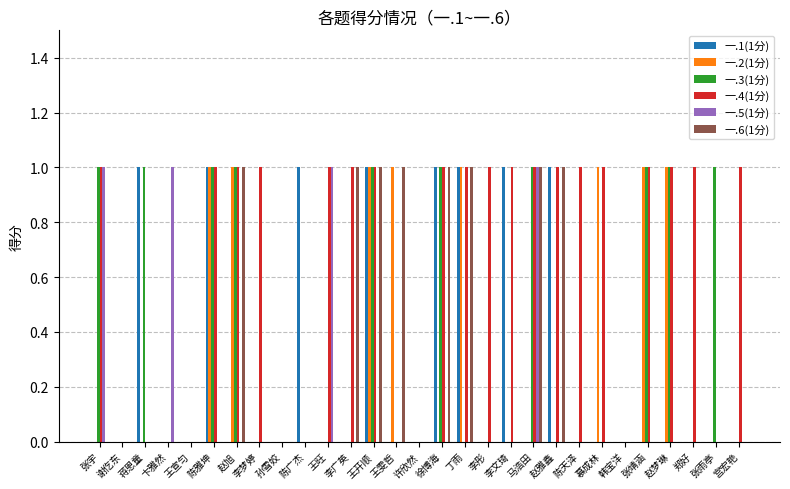

What is the highest value of the 一.3(1分) series?

1